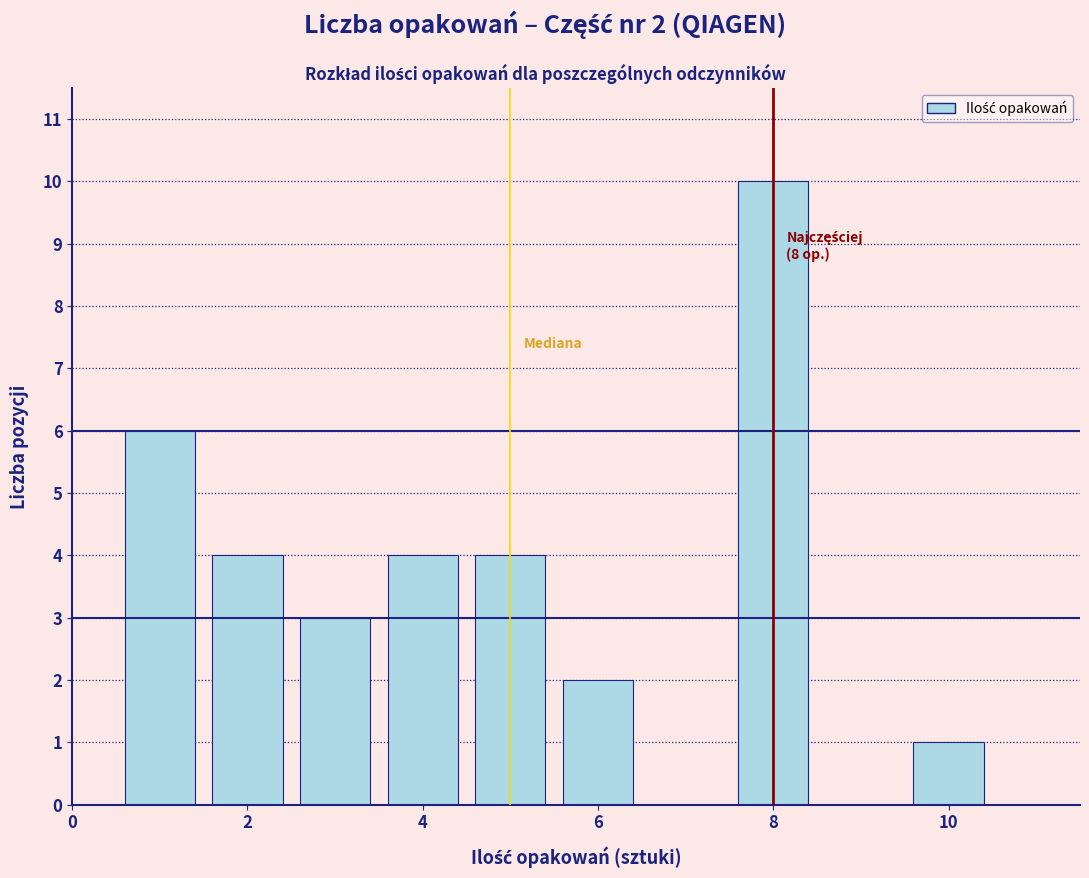

Which range on the x-axis has the tallest bar?

7.5 to 8.5